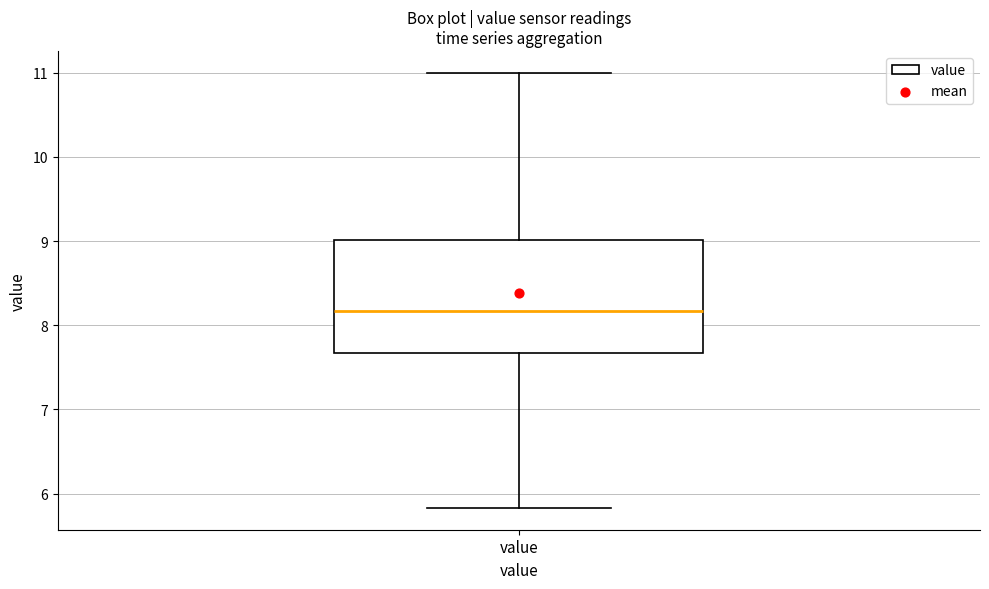

Read this box plot against the y-axis: the position of the median line, the range covered by the box, and the ends of both whiskers. The values are not printed on the chart, so give them approximately, as read against the axis.

median 8.2, box 7.7 to 9.0, whiskers 5.8 to 11.0